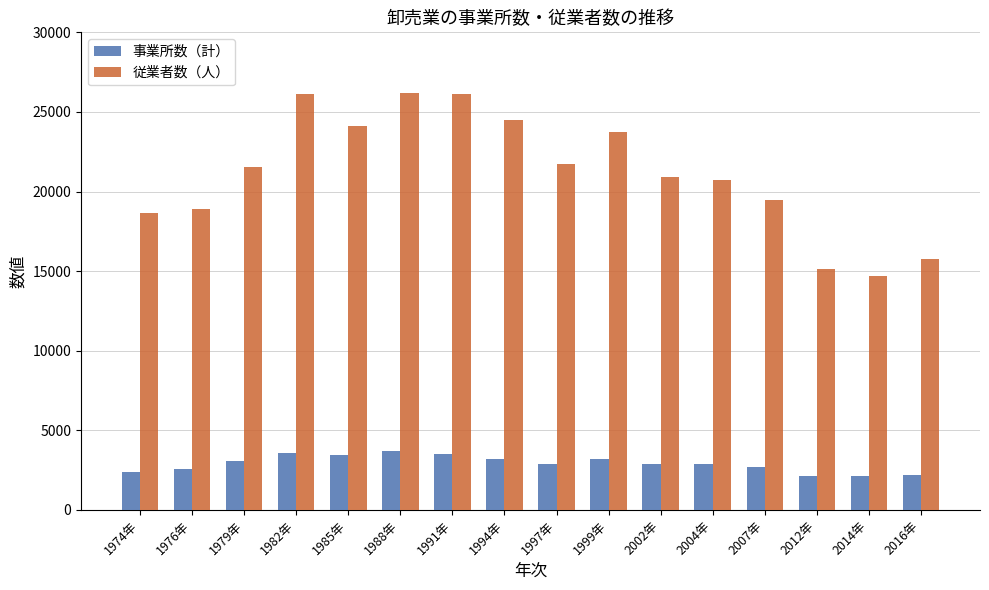

What is the difference between the 従業者数（人） values at 1982年 and 2002年?

5213